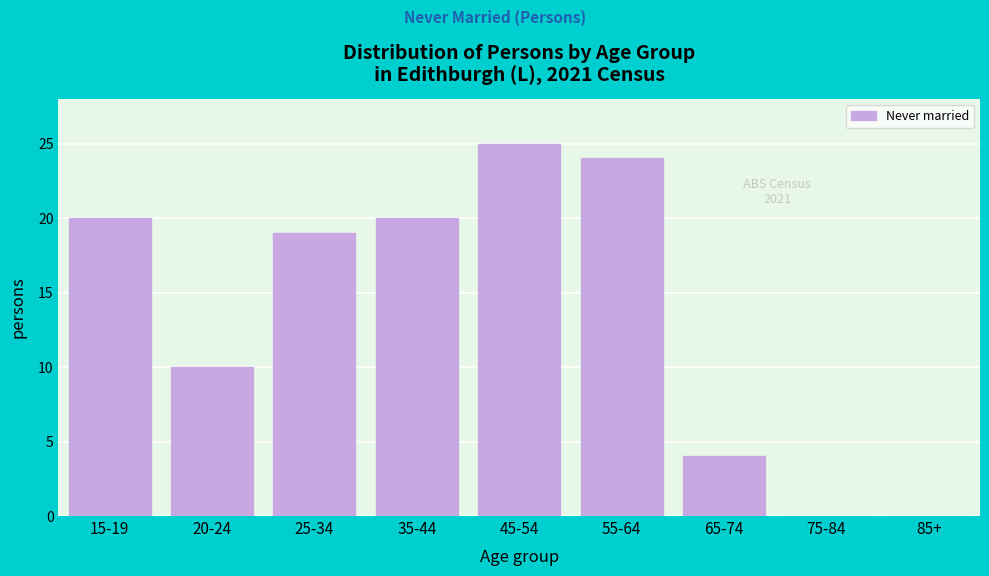

Reading left to right, extract all data points from this chart.

15-19=20	20-24=10	25-34=19	35-44=20	45-54=25	55-64=24	65-74=4	75-84=0	85+=0